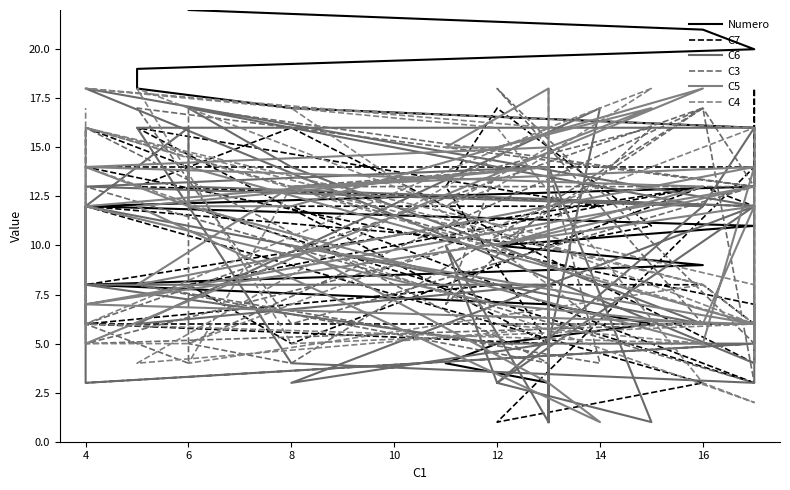

Which series ends up on top after the final intersection of C4 and C7?

C4